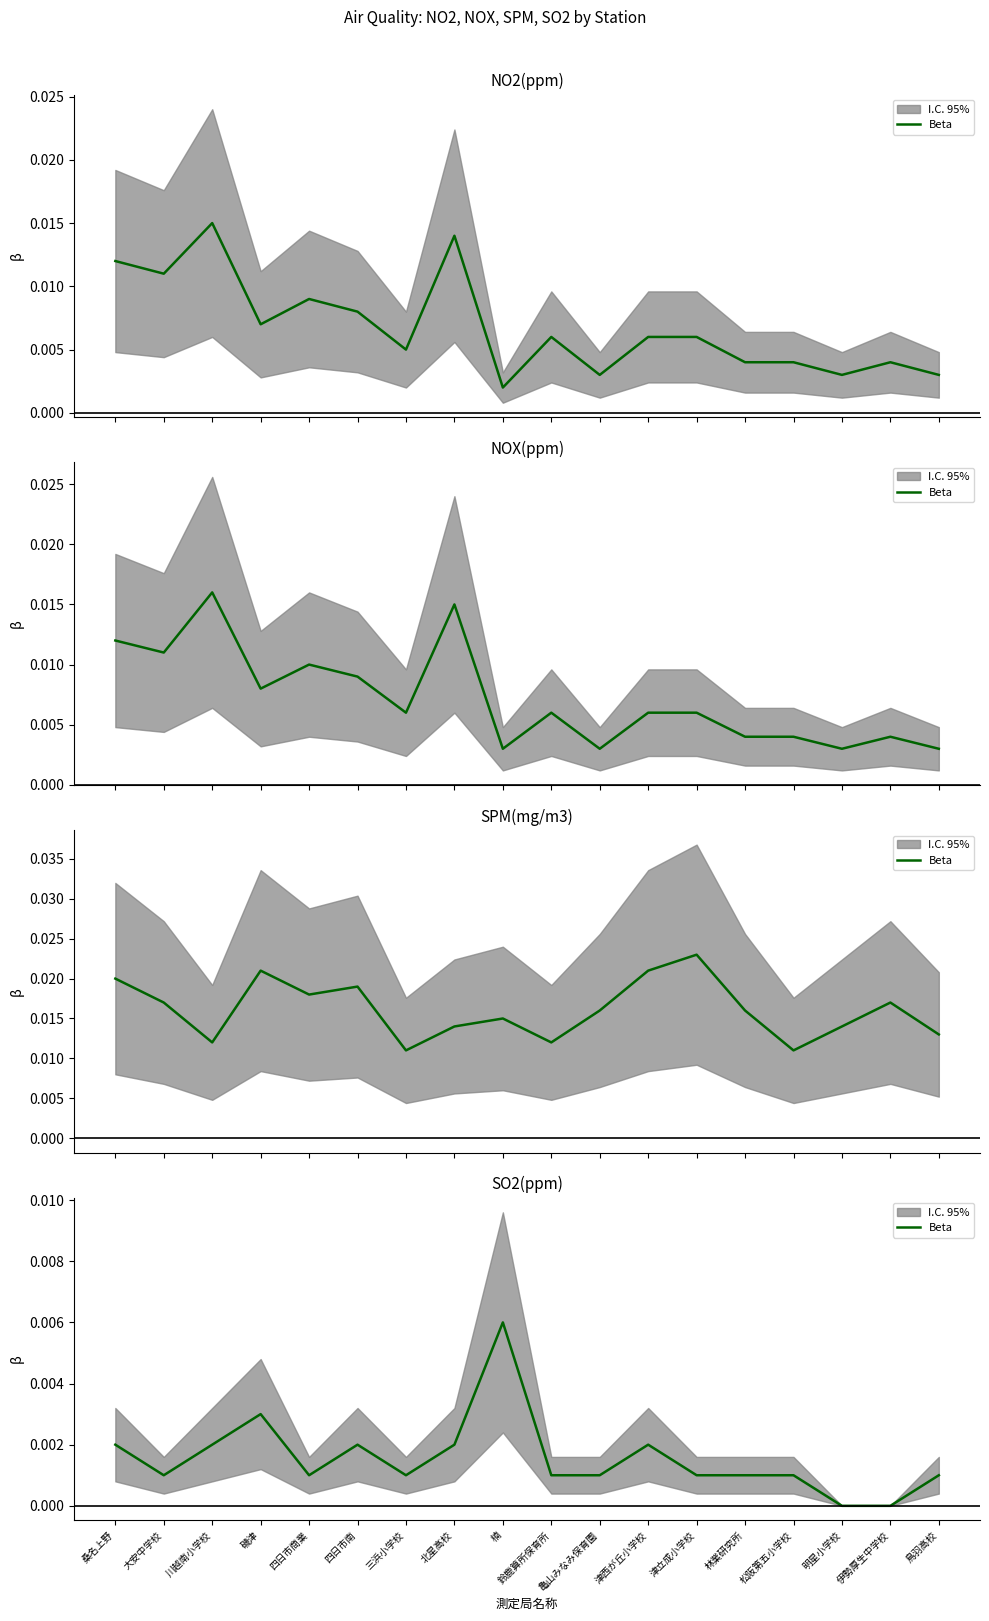

At which label is the value closest to 0?

明星小学校